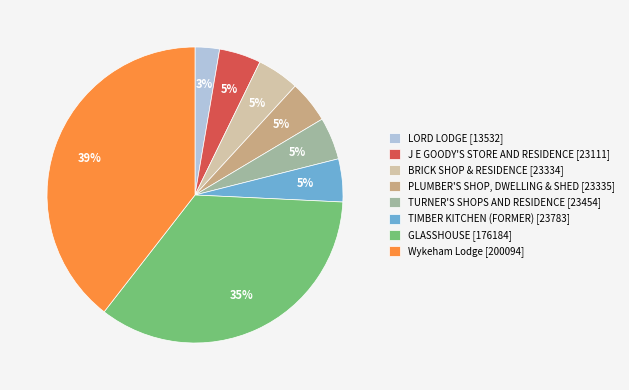

Which slice is the largest?

Wykeham Lodge [200094]